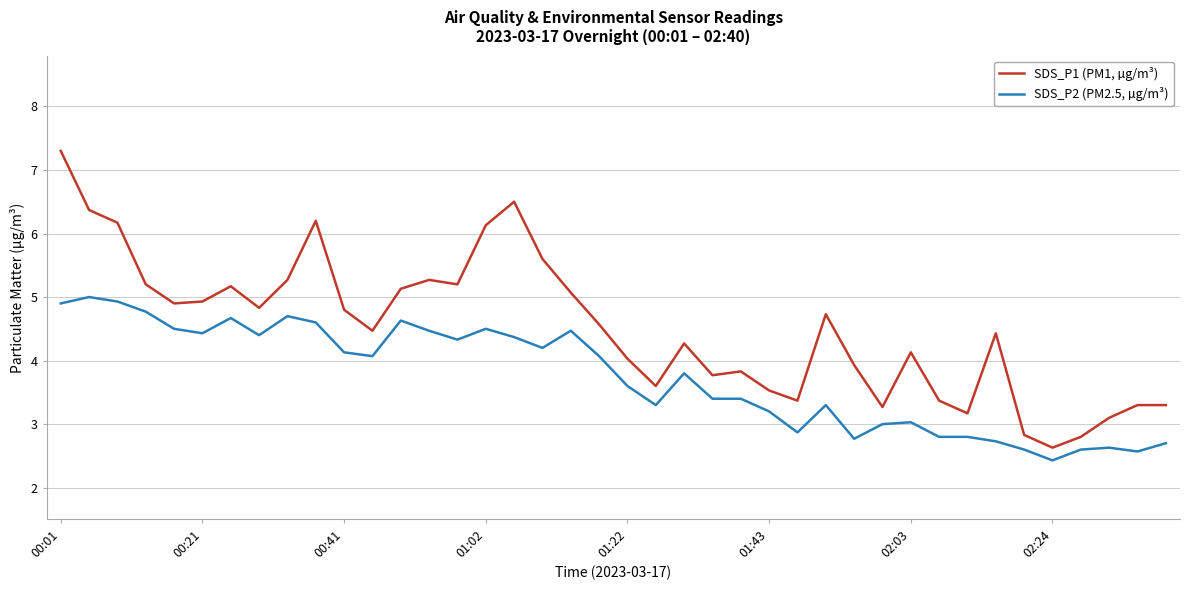

True or false: SDS_P2 (PM2.5, µg/m³) has more than 0 interior local peaks.

True